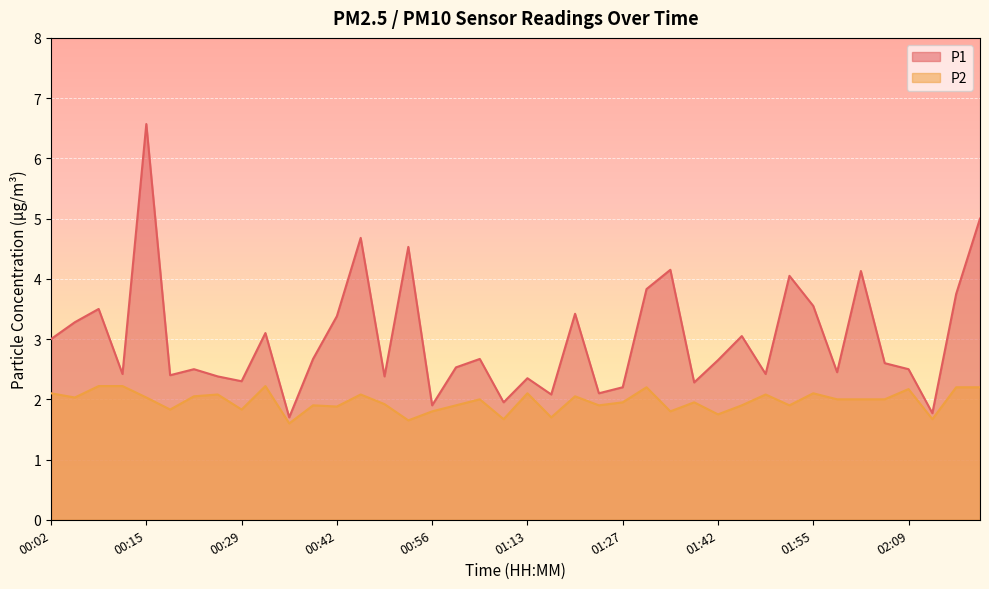

What is the difference between the highest and lowest values at 01:52?

2.1